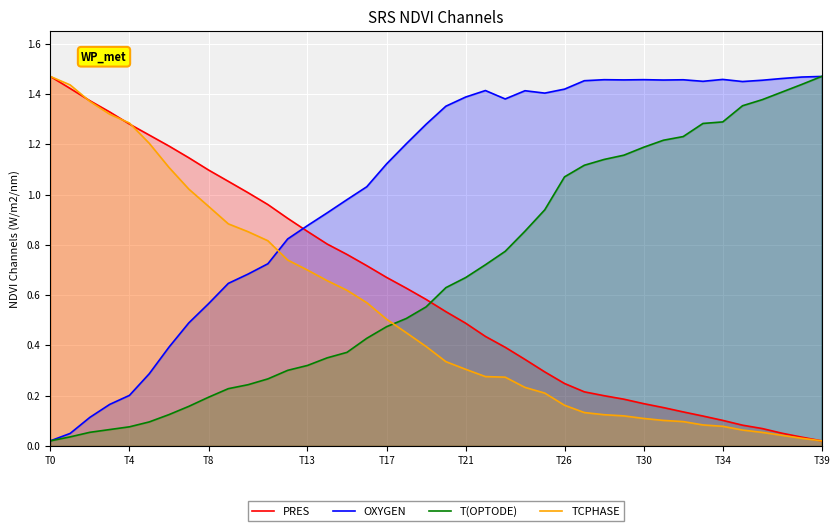

Which series has the largest total across all categories?

OXYGEN